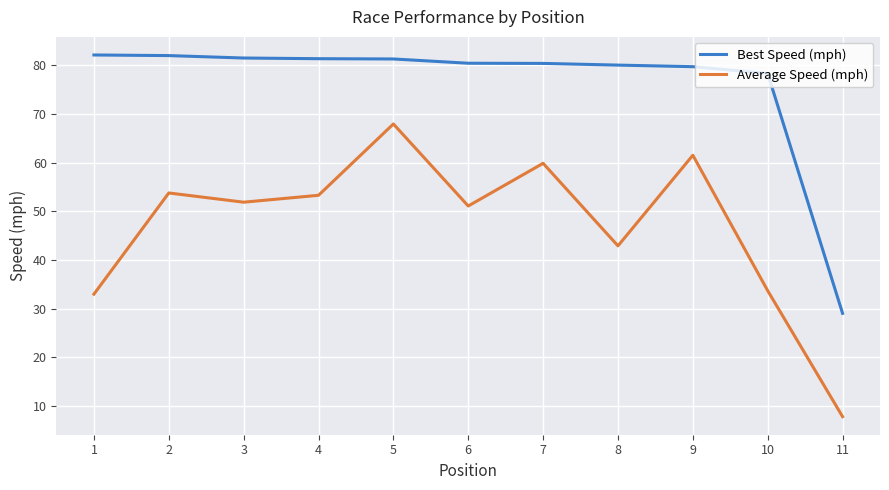

Is the value of Average Speed (mph) at 7 greater than the value of Best Speed (mph) at 9?

No